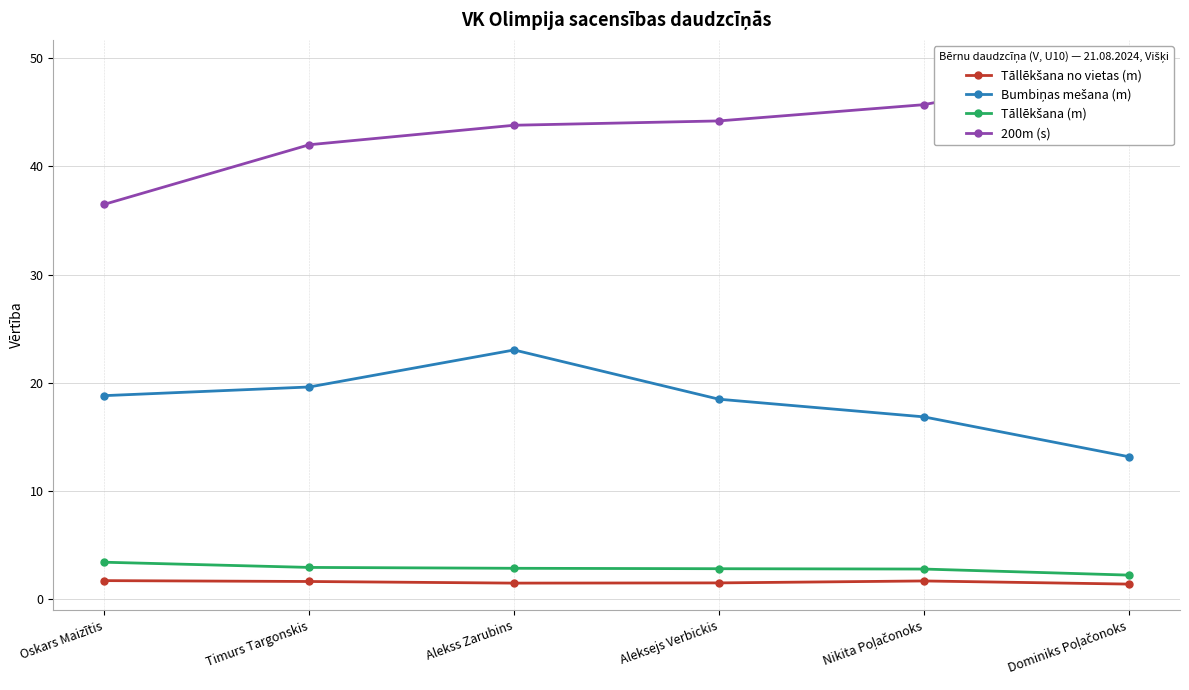

What are all the series names shown in the legend?

Tāllēkšana no vietas (m), Bumbiņas mešana (m), Tāllēkšana (m), 200m (s)